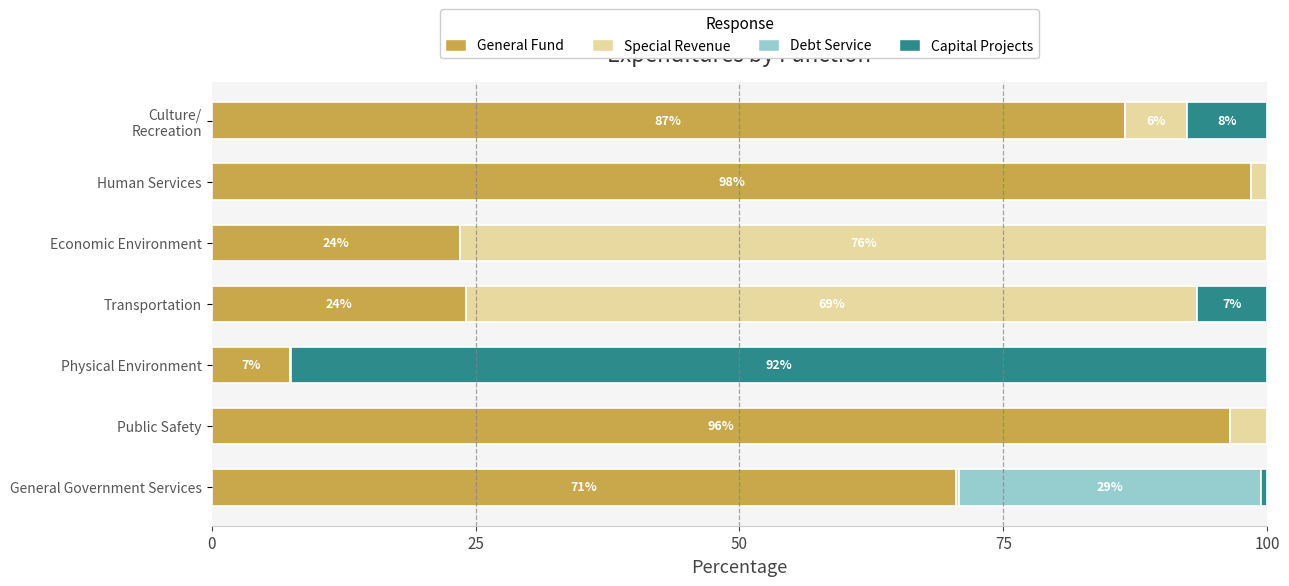

What are all the series names shown in the legend?

General Fund, Special Revenue, Debt Service, Capital Projects